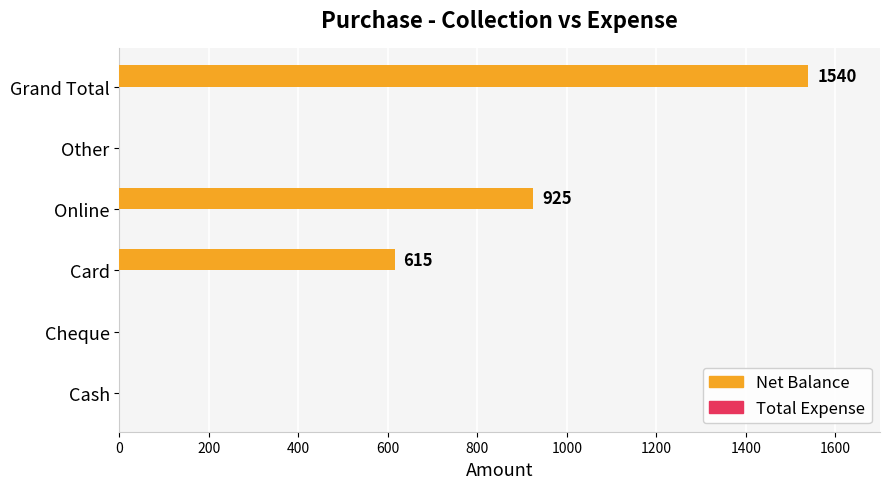

What is the sum of the values at Grand Total and Online?

2465